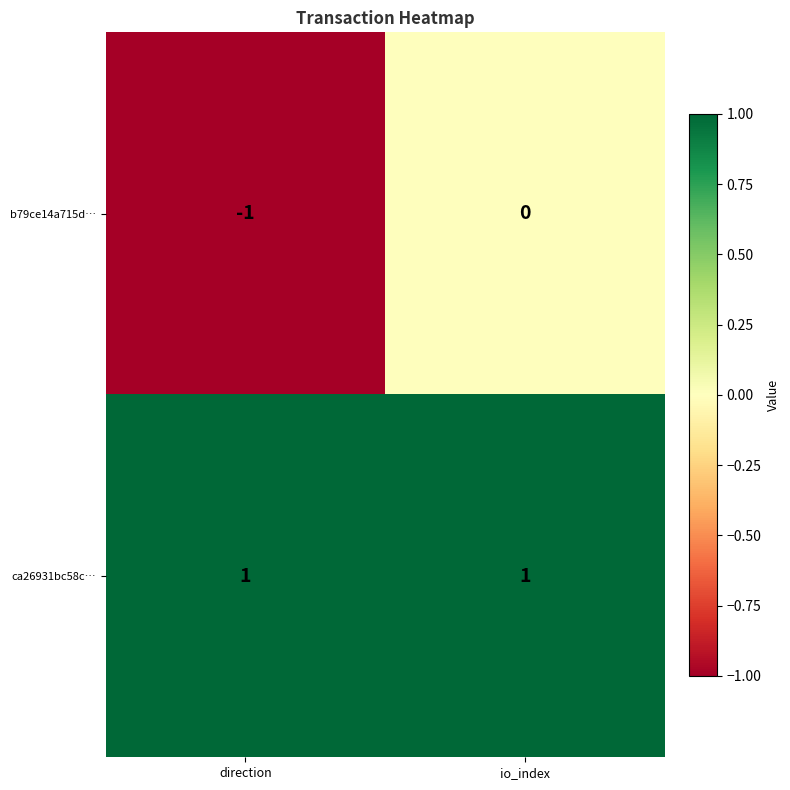

The ca26931bc58c… series shows 1 at direction. True or false?

True